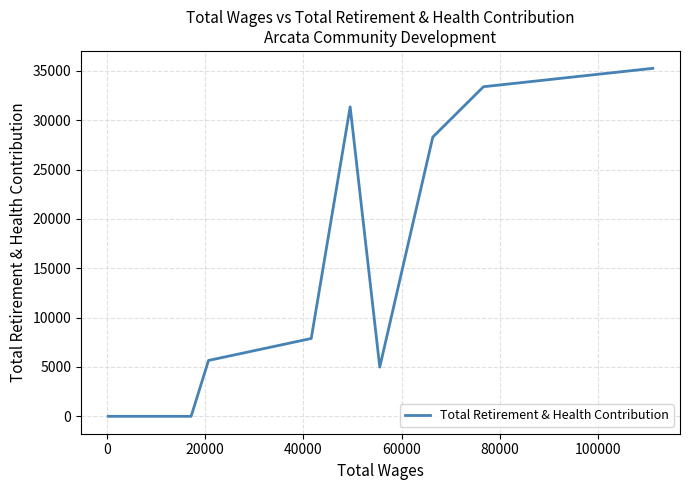

What is the difference between the maximum and minimum values?

35263